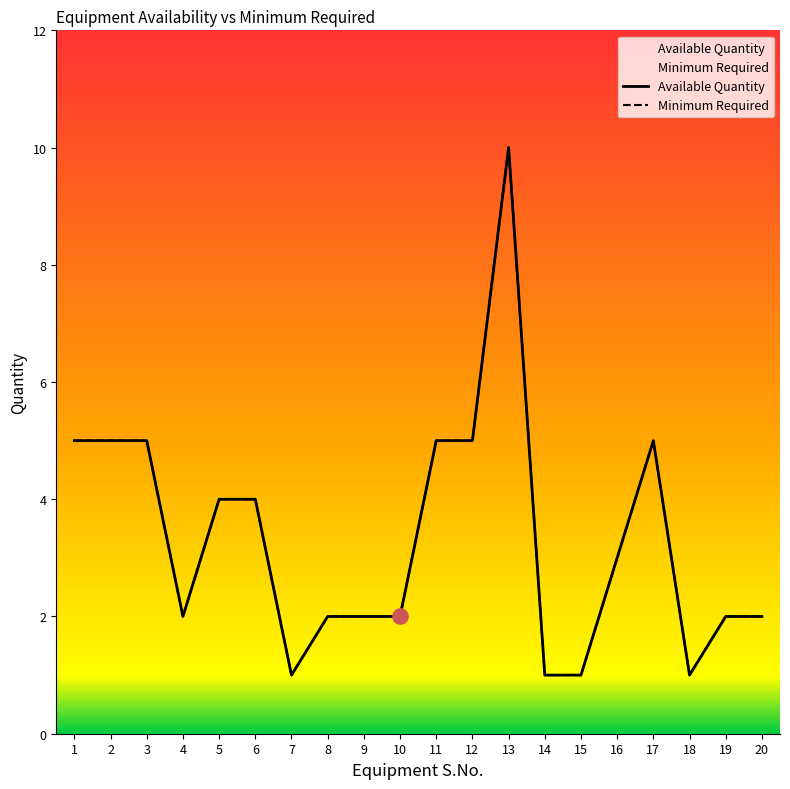

What are all the series names shown in the legend?

Available Quantity, Minimum Required